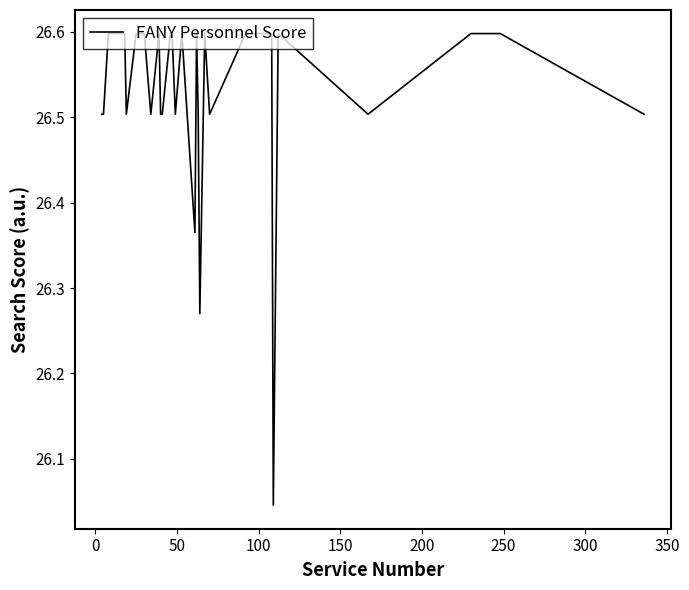

What is the difference between the maximum and minimum values?

0.6